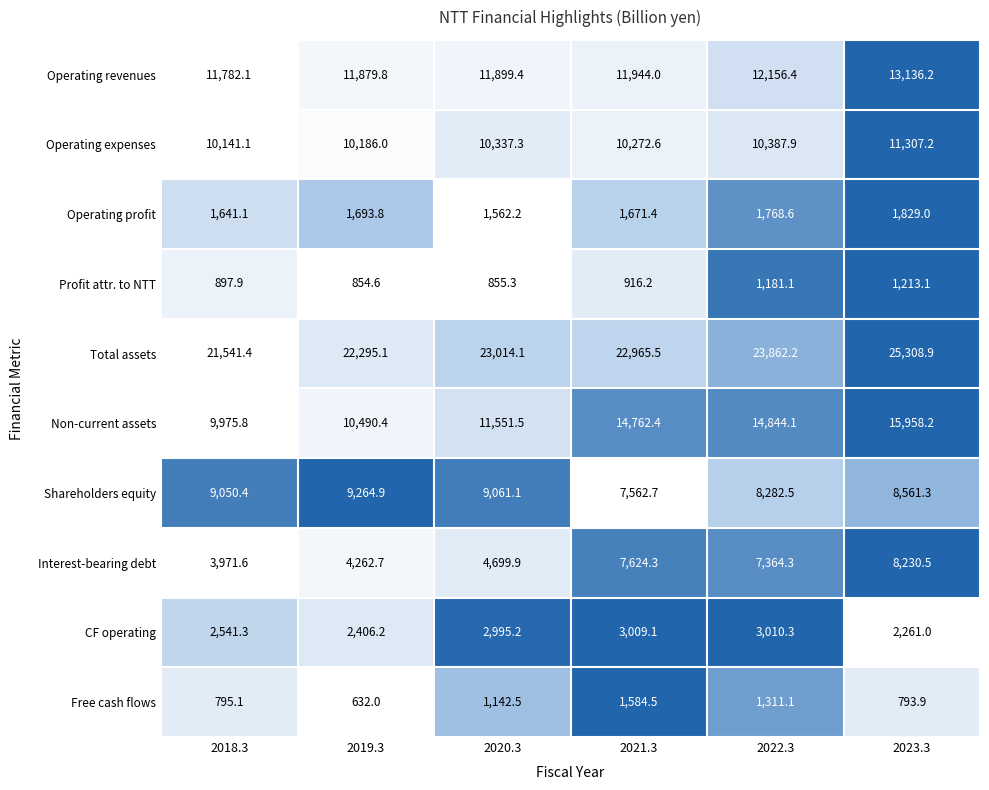

How many values in the Shareholders equity series are below 9050?

3